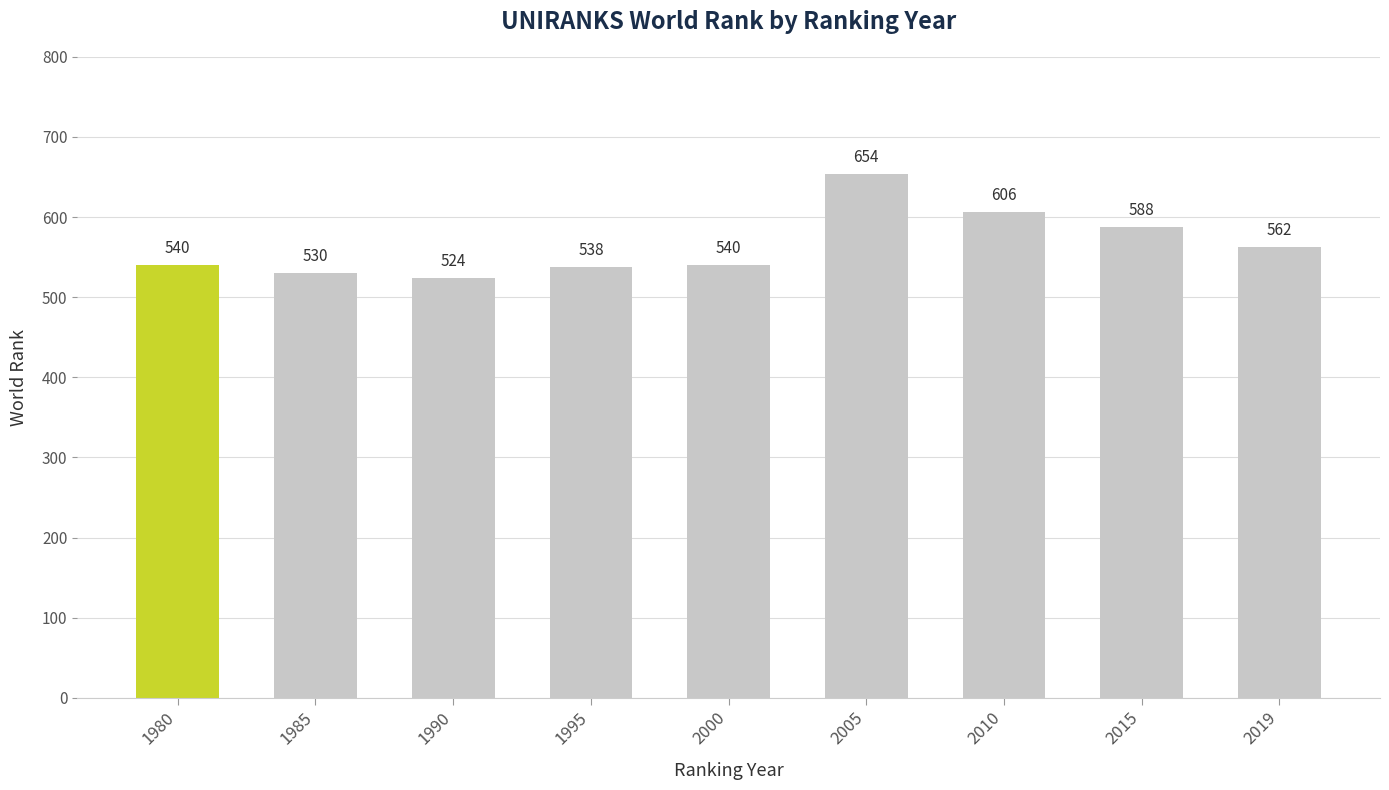

What is the greatest value displayed?

654